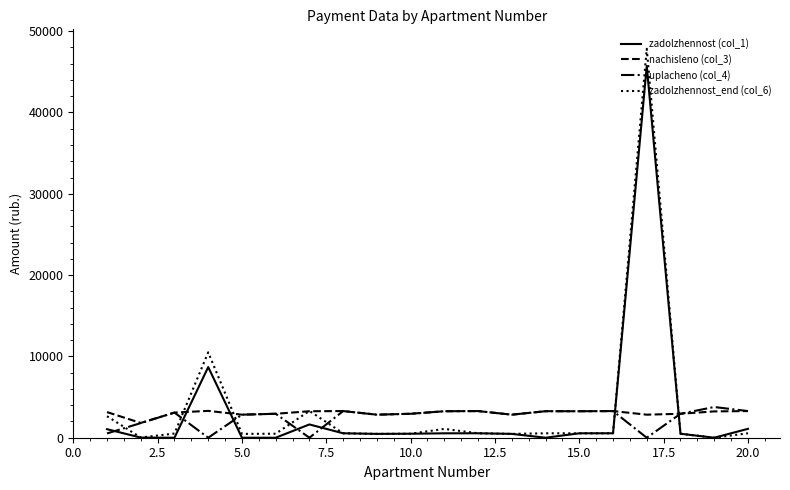

What is the highest value of the nachisleno (col_3) series?

3302.3